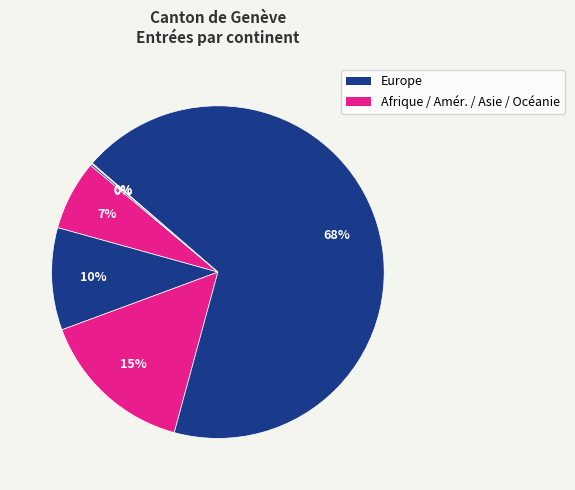

To the nearest percent, what is the difference between the largest and smallest slice percentages?

68%